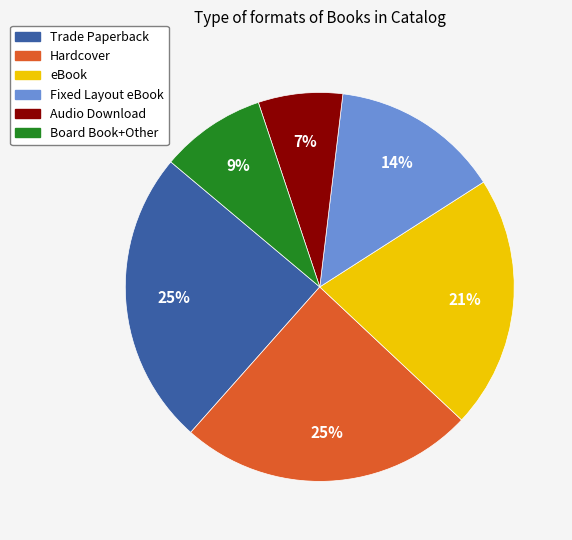

Is there any slice that represents more than half of the pie?

No